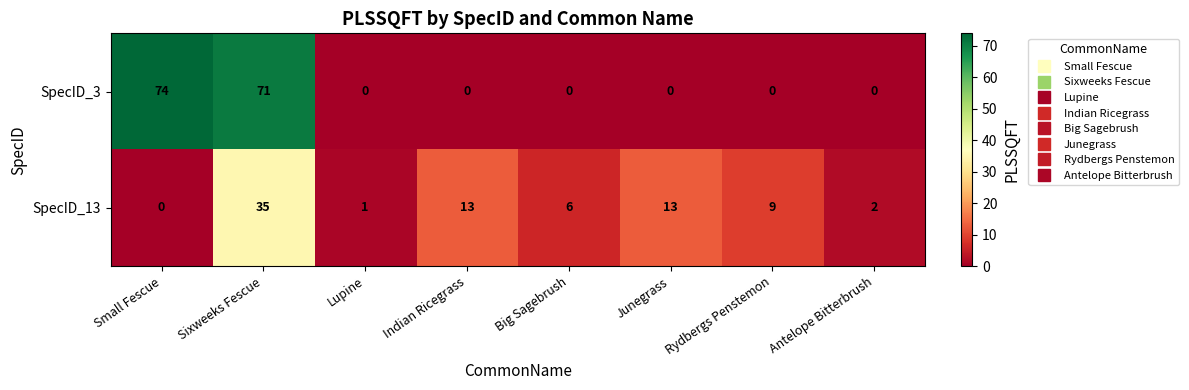

The value of SpecID_13 at Sixweeks Fescue is 35. True or false?

True